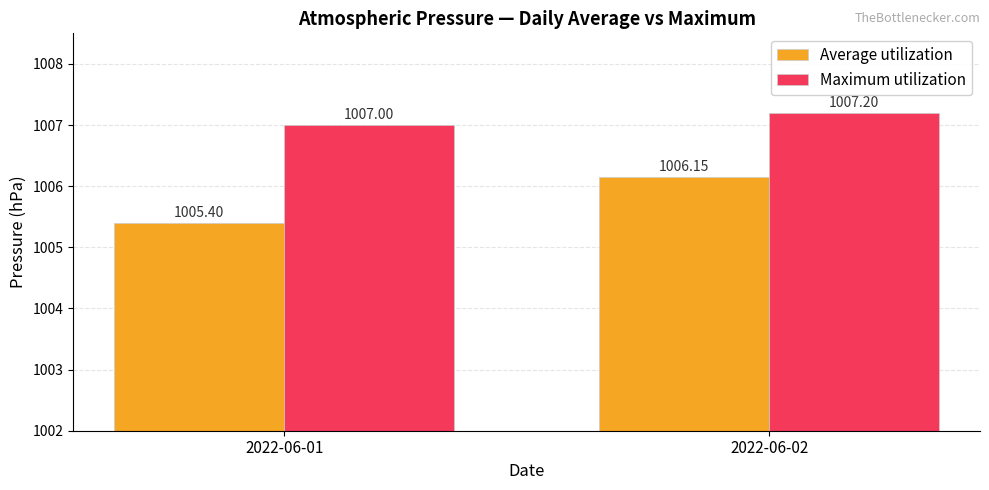

Rank the series at 2022-06-02 from highest to lowest value.

Maximum utilization, Average utilization